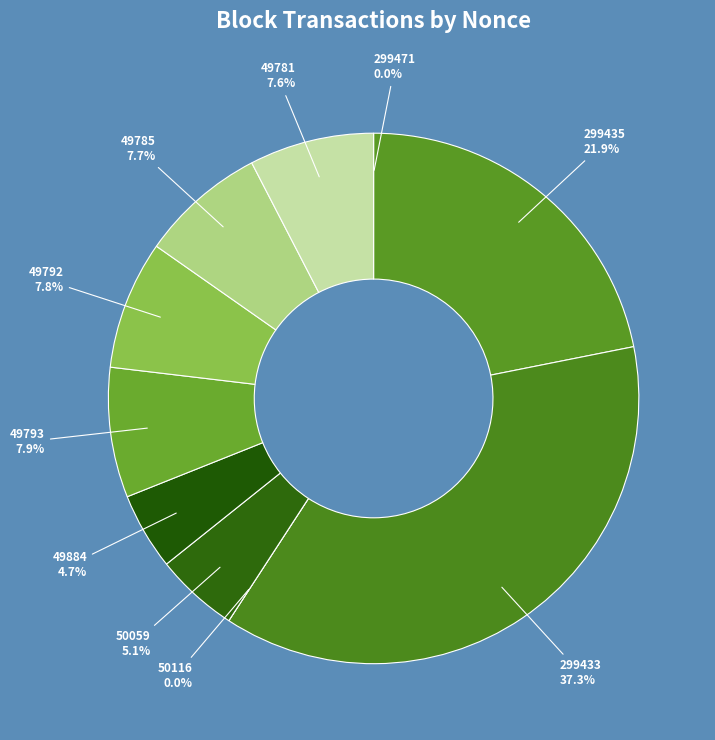

What is the largest slice in the pie chart?

299433